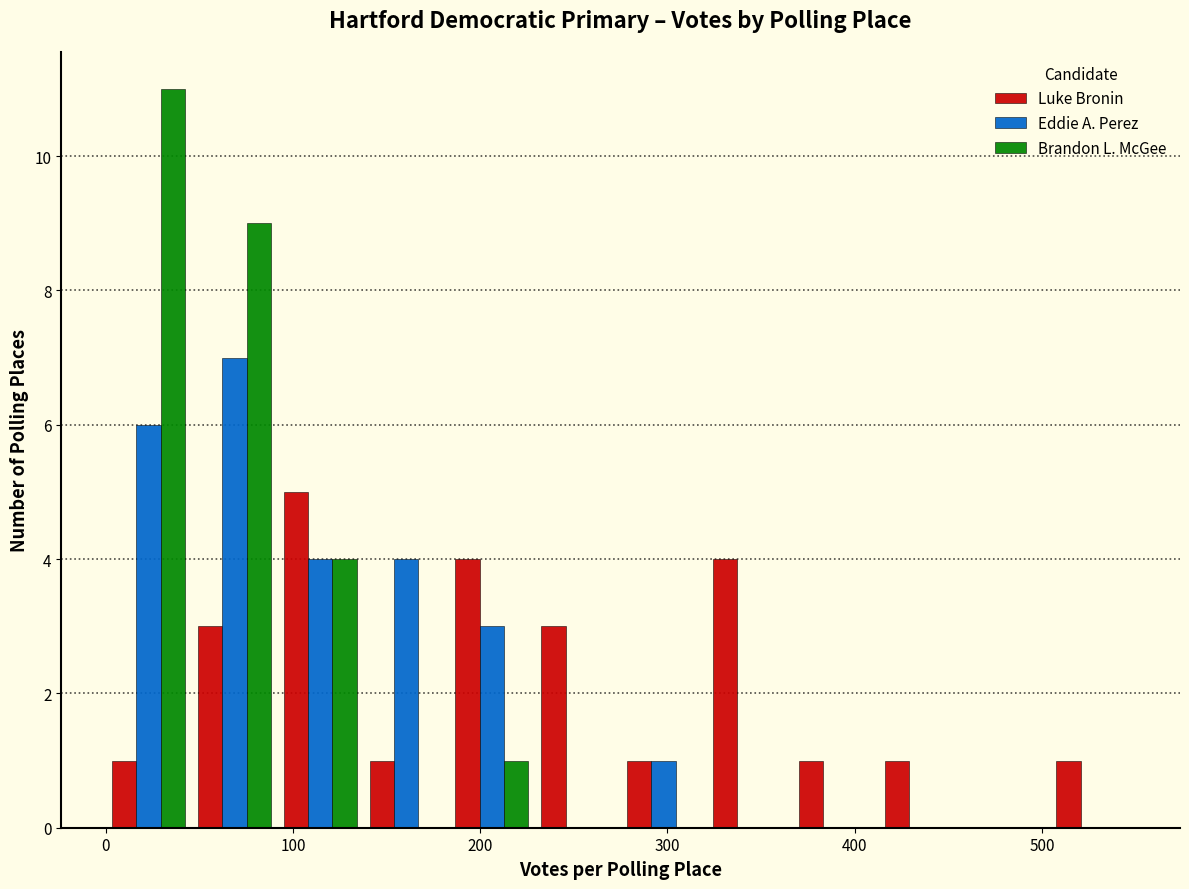

Reading left to right, transcribe this chart: for each range on the x-axis, give the height of each series' bar. Neither the bar edges nor the heights are printed on the chart, so give them approximately, as read against the axes.

0 to 50: Luke Bronin=1	Eddie A. Perez=6	Brandon L. McGee=11
50 to 90: Luke Bronin=3	Eddie A. Perez=7	Brandon L. McGee=9
90 to 140: Luke Bronin=5	Eddie A. Perez=4	Brandon L. McGee=4
140 to 180: Luke Bronin=1	Eddie A. Perez=4	Brandon L. McGee=0
180 to 230: Luke Bronin=4	Eddie A. Perez=3	Brandon L. McGee=1
230 to 280: Luke Bronin=3	Eddie A. Perez=0	Brandon L. McGee=0
280 to 320: Luke Bronin=1	Eddie A. Perez=1	Brandon L. McGee=0
320 to 370: Luke Bronin=4	Eddie A. Perez=0	Brandon L. McGee=0
370 to 410: Luke Bronin=1	Eddie A. Perez=0	Brandon L. McGee=0
410 to 460: Luke Bronin=1	Eddie A. Perez=0	Brandon L. McGee=0
460 to 500: Luke Bronin=0	Eddie A. Perez=0	Brandon L. McGee=0
500 to 550: Luke Bronin=1	Eddie A. Perez=0	Brandon L. McGee=0